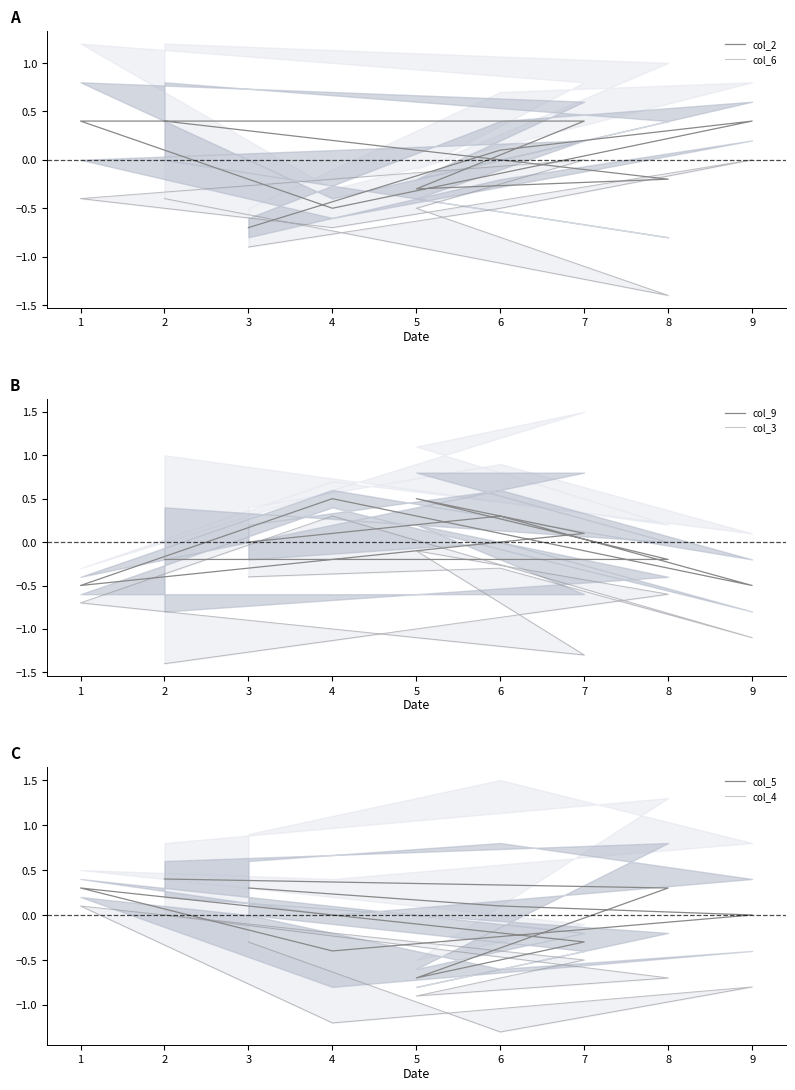

Between 7 and 4, which is larger?

7